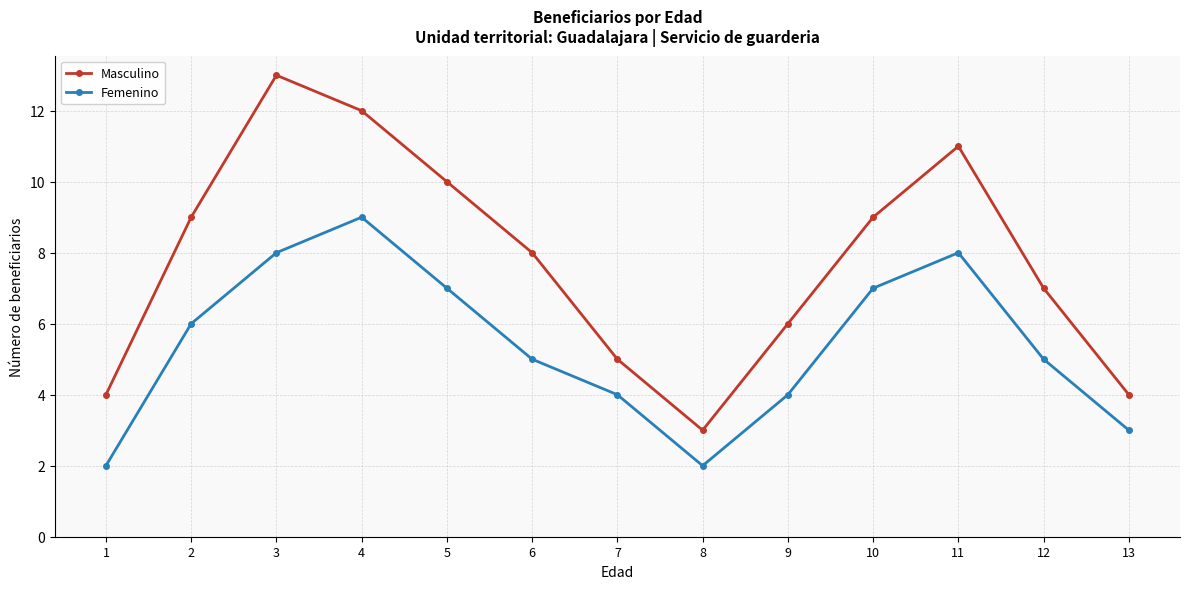

True or false: Femenino has more than 0 interior local peaks.

True